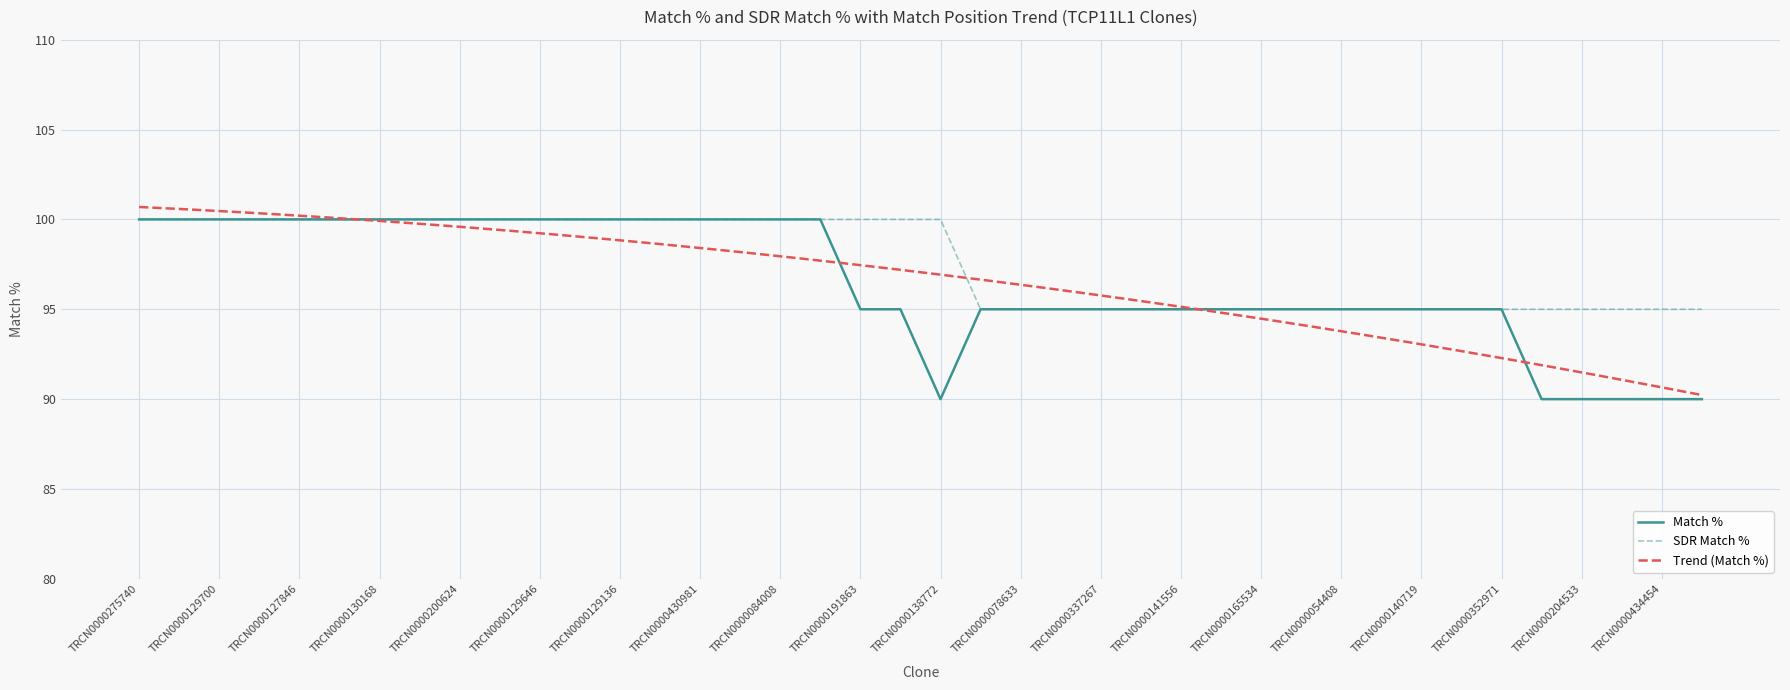

At which label is SDR Match % closest to 97?

TRCN0000191465